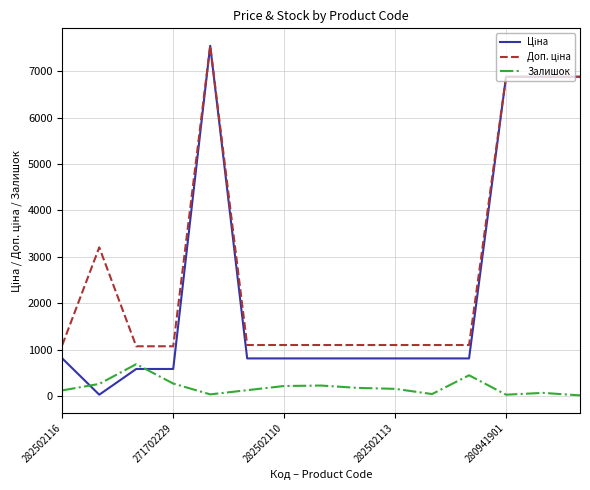

What is the maximum value shown in the chart?

7545.9